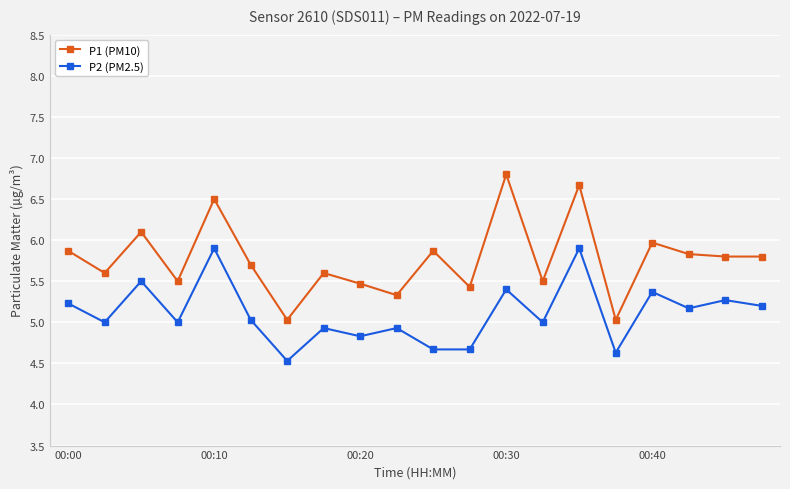

List the series in order of their overall mean, highest first.

P1 (PM10), P2 (PM2.5)